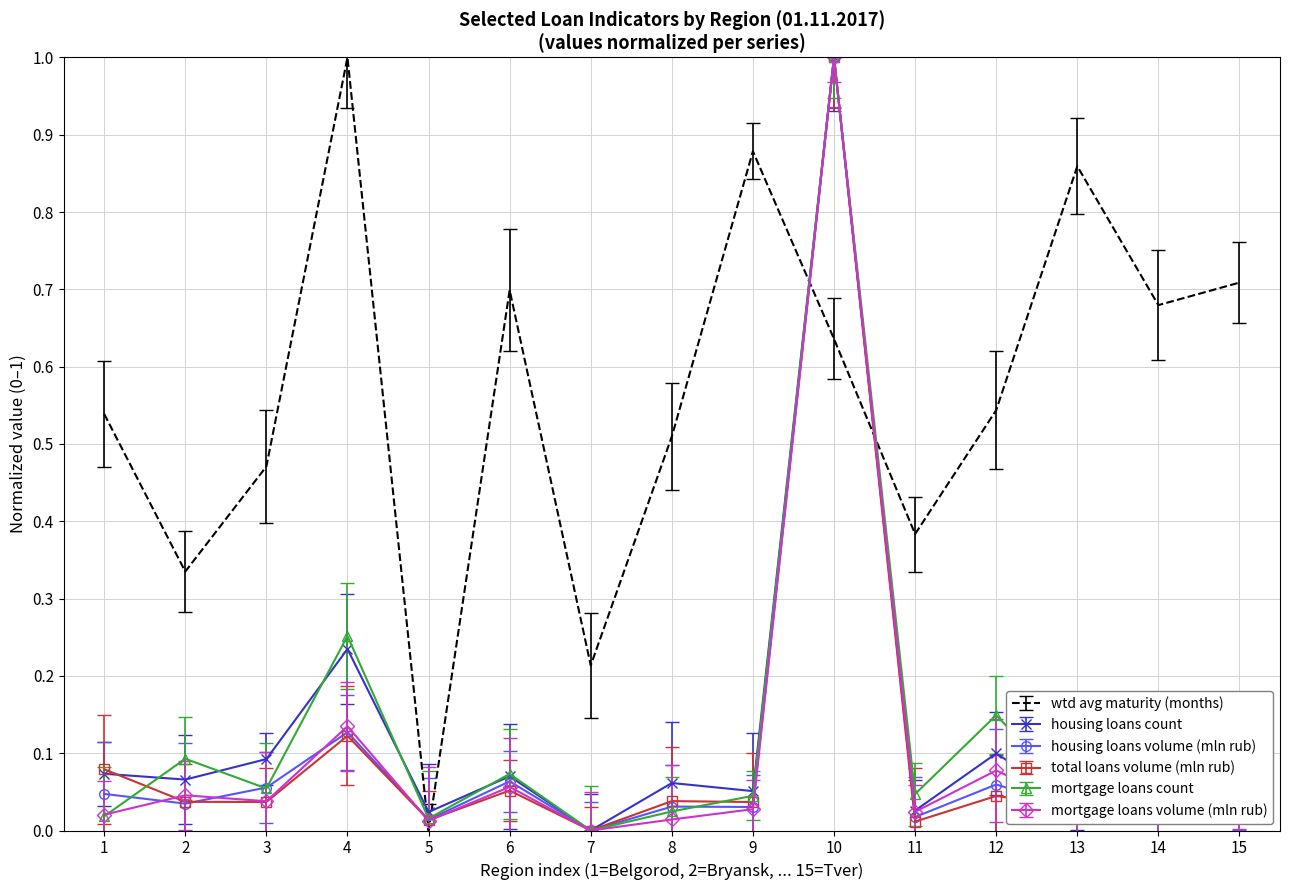

What is the maximum value for wtd avg maturity (months)?

1.0